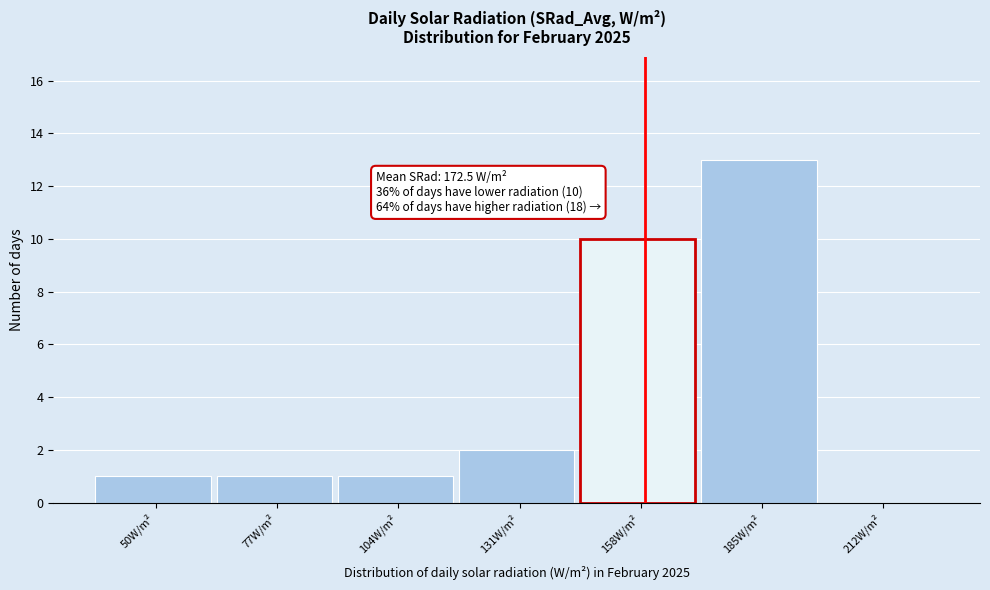

Reading left to right, what are all the values shown in this chart?

50W/m²=1	77W/m²=1	104W/m²=1	131W/m²=2	158W/m²=10	185W/m²=13	212W/m²=0